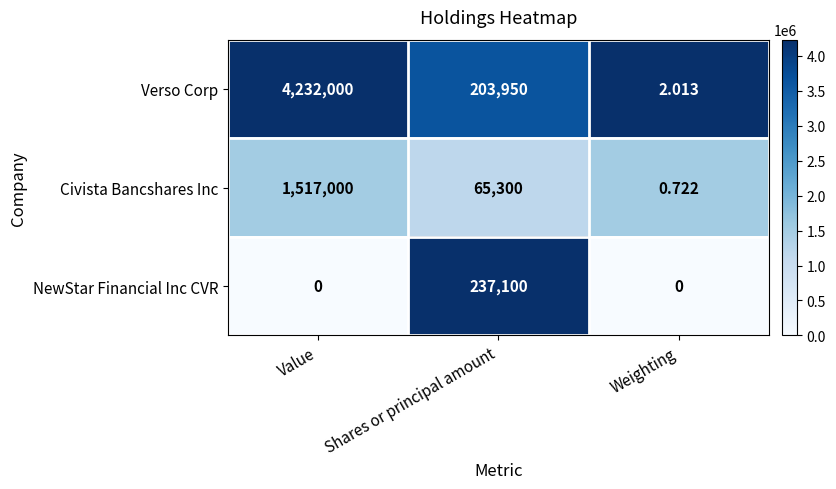

Rank the series by their average value, from highest to lowest.

Verso Corp, Civista Bancshares Inc, NewStar Financial Inc CVR